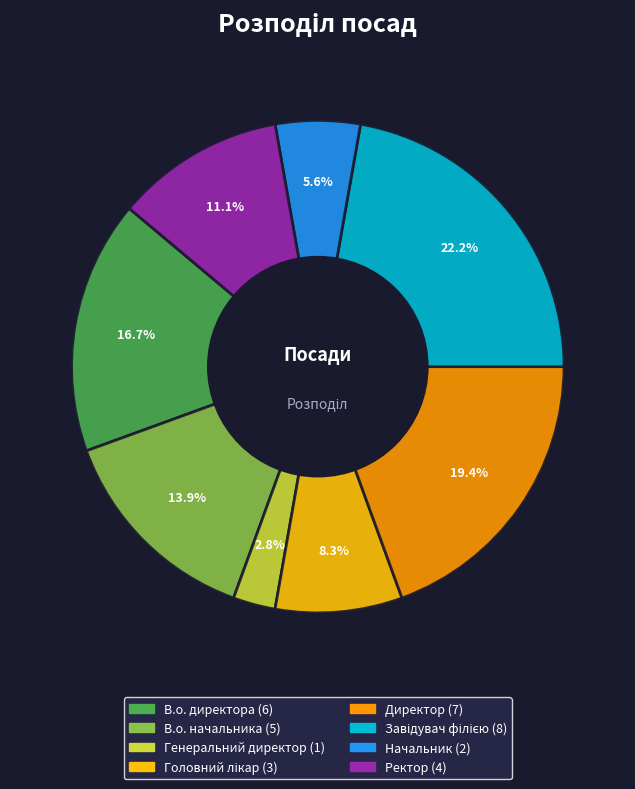

What is the ratio of the value at В.о. начальника to the value at Начальник?

2.5